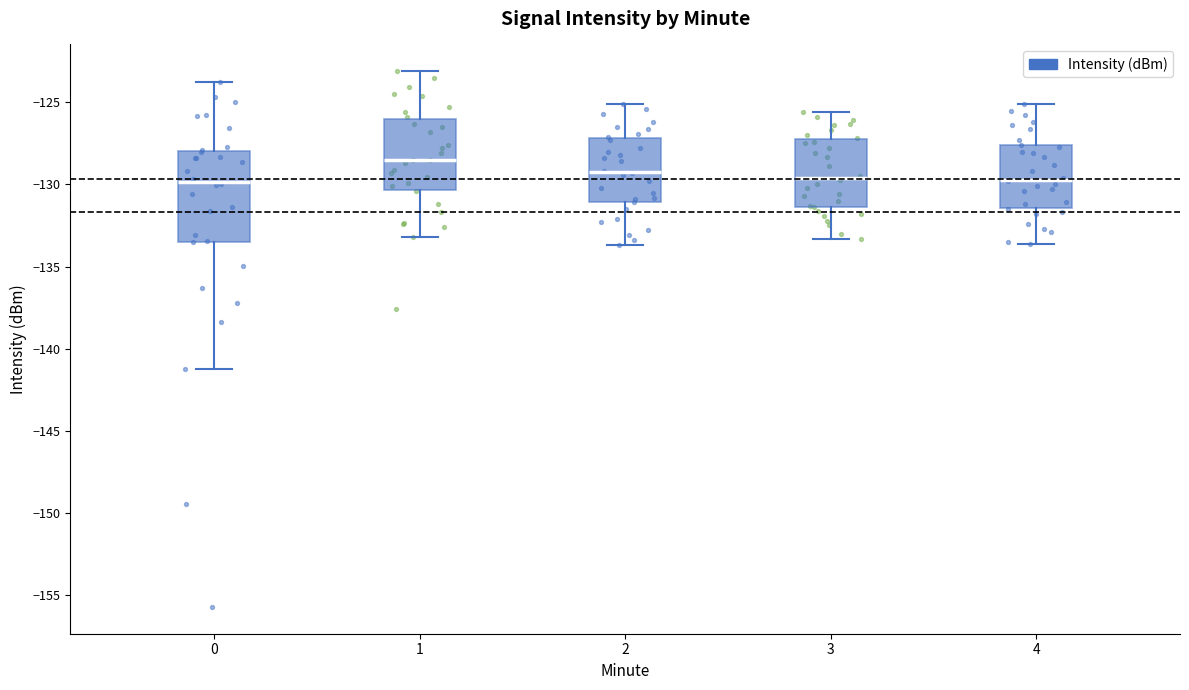

Reading left to right, read every box against the y-axis: the position of its median line, the range the box covers, and the ends of its whiskers. The values are not printed on the chart, so give them approximately, as read against the axis.

0: median -130.0, box -133.5 to -128.0, whiskers -141.0 to -123.5
1: median -128.5, box -130.5 to -126.0, whiskers -133.0 to -123.0
2: median -129.0, box -131.0 to -127.0, whiskers -133.5 to -125.0
3: median -129.5, box -131.5 to -127.0, whiskers -133.5 to -125.5
4: median -129.5, box -131.5 to -127.5, whiskers -133.5 to -125.0